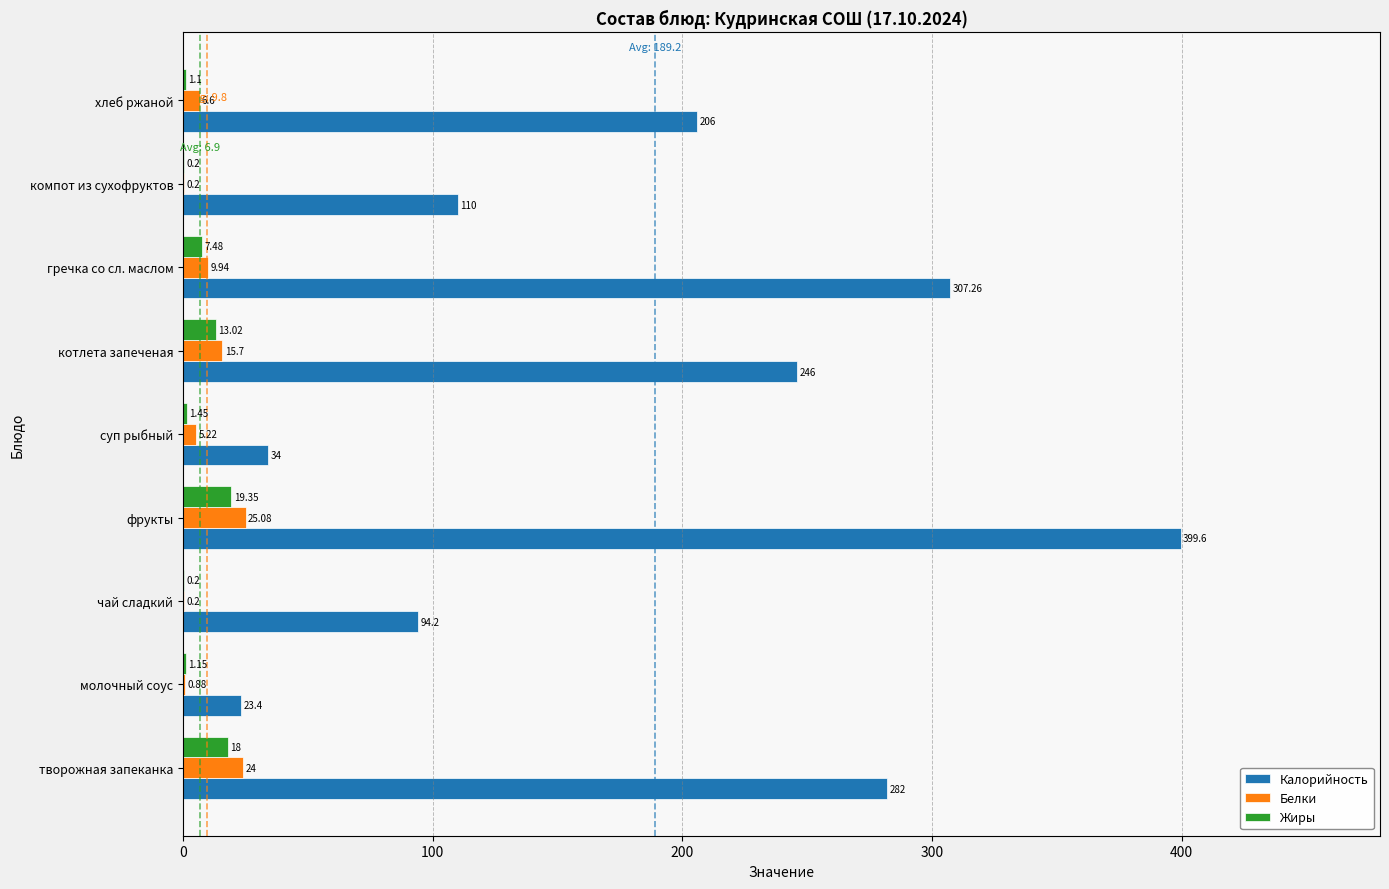

Which series changed the most between молочный соус and компот из сухофруктов?

Калорийность